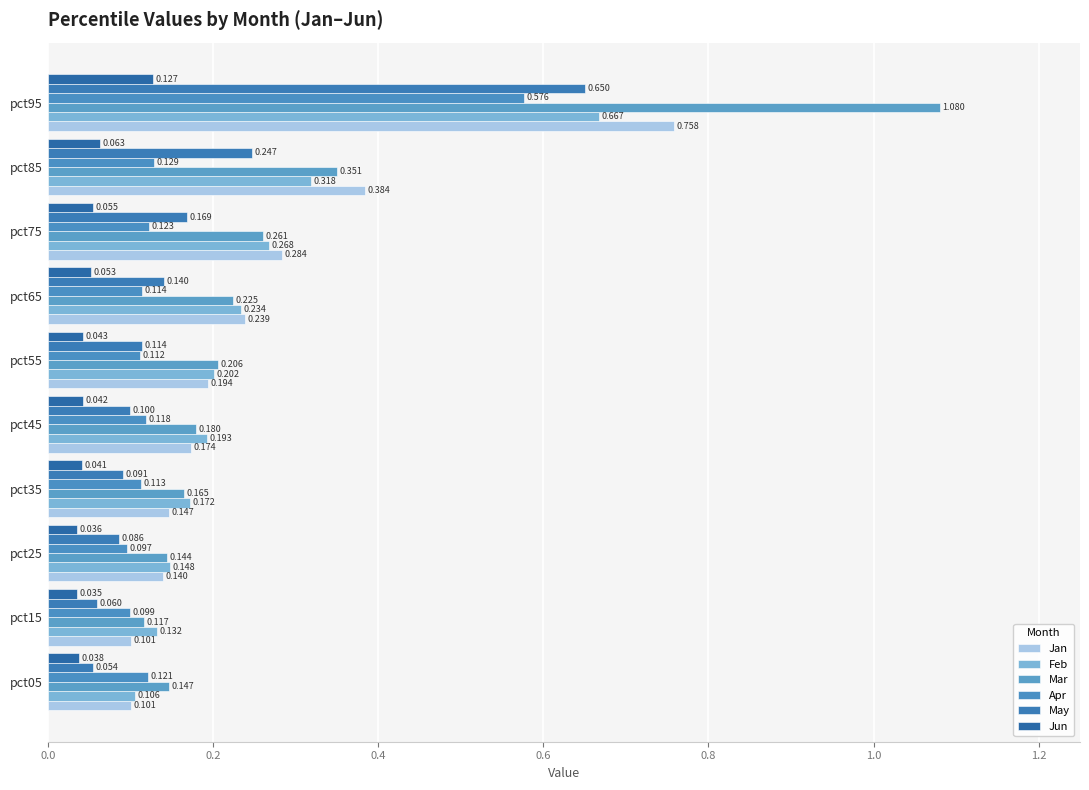

Which series has the largest total across all categories?

Mar